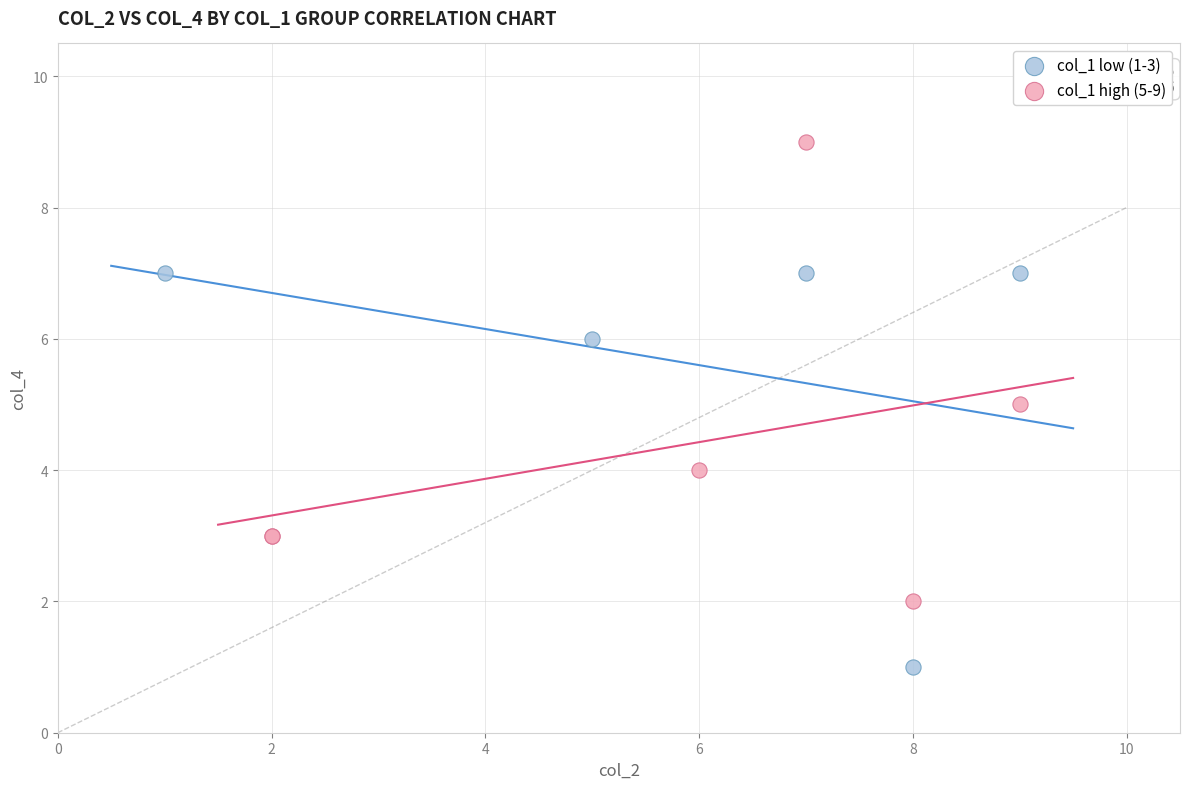

Which series has the widest spread of Y values?

col_1 high (5-9)